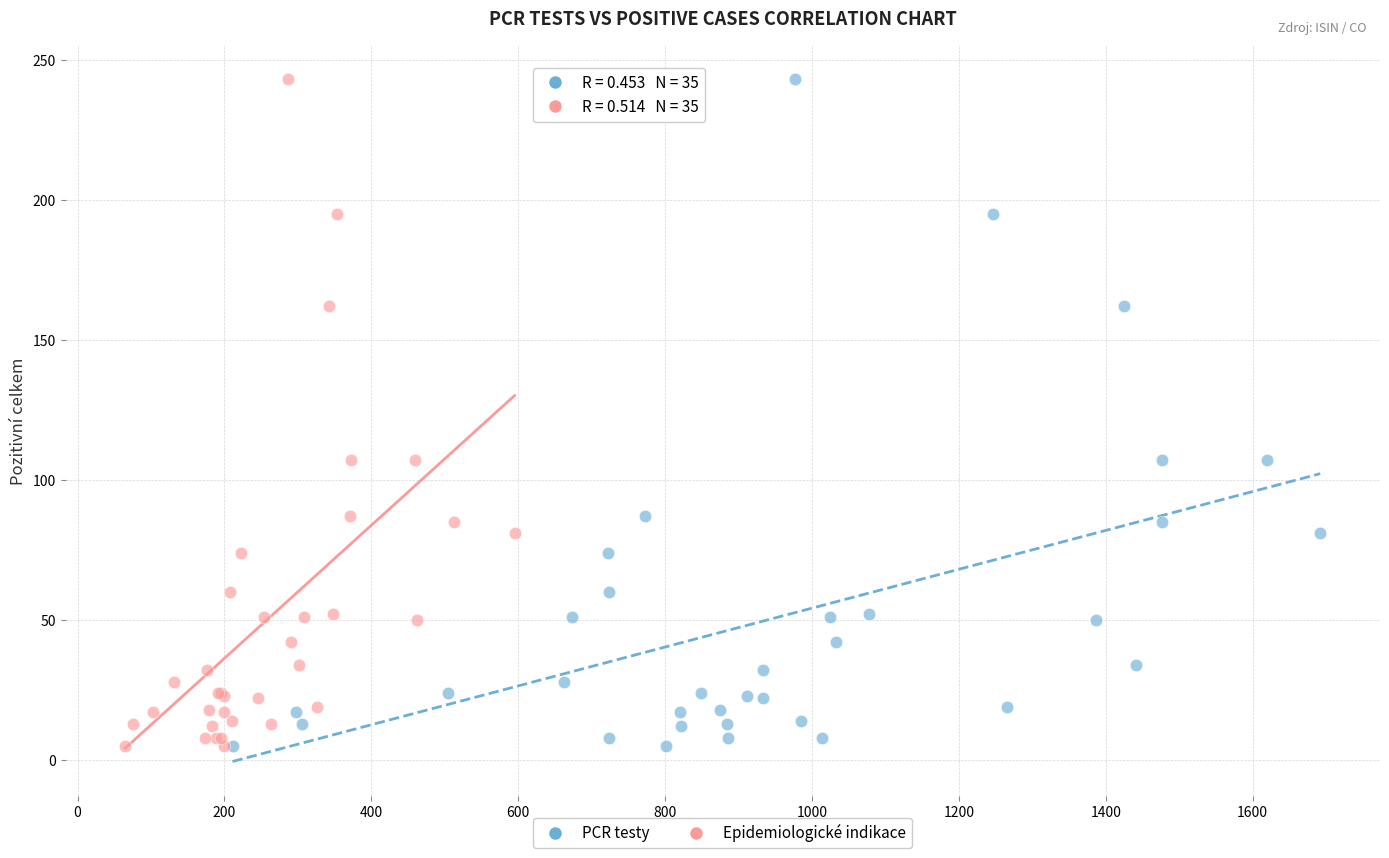

What are all the series names shown in the legend?

PCR testy, Epidemiologické indikace